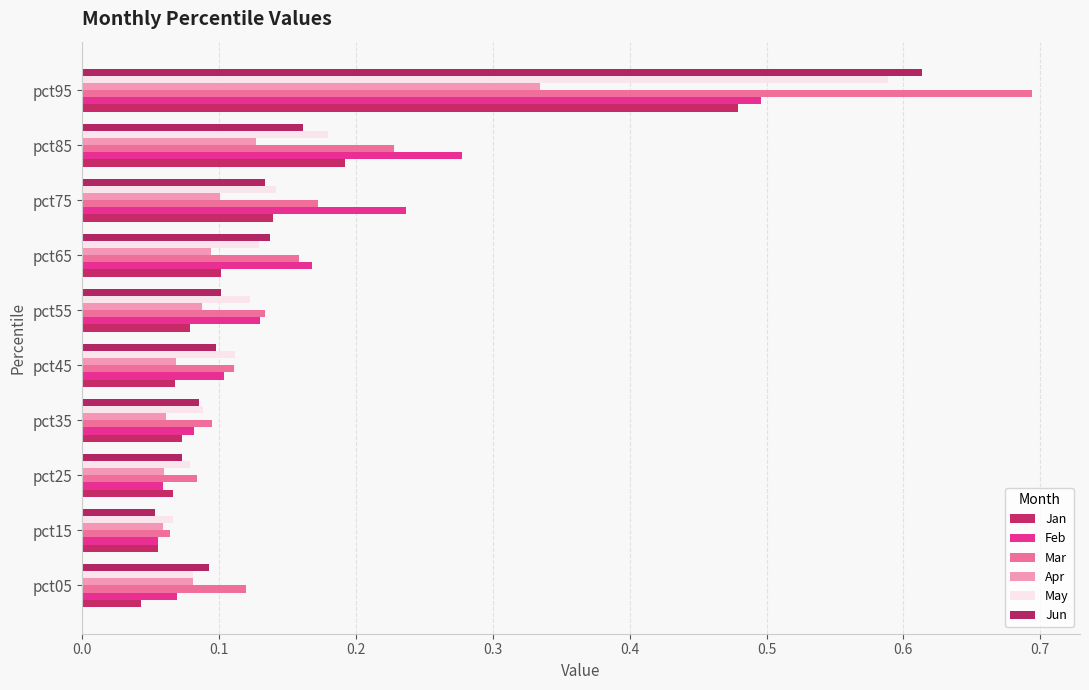

What is the difference between the second highest and second lowest values in the Apr series?

0.1